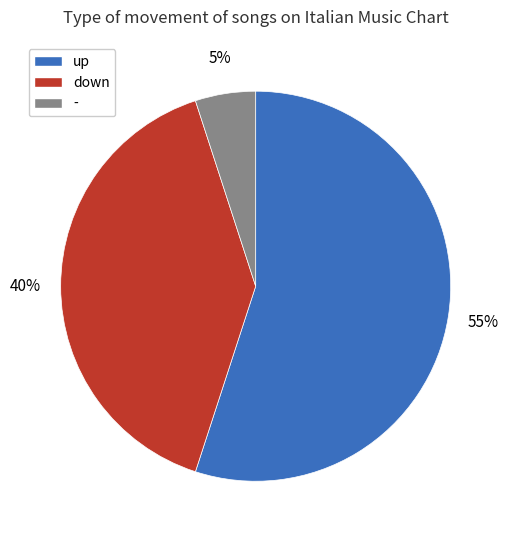

Between - and up, which is larger?

up